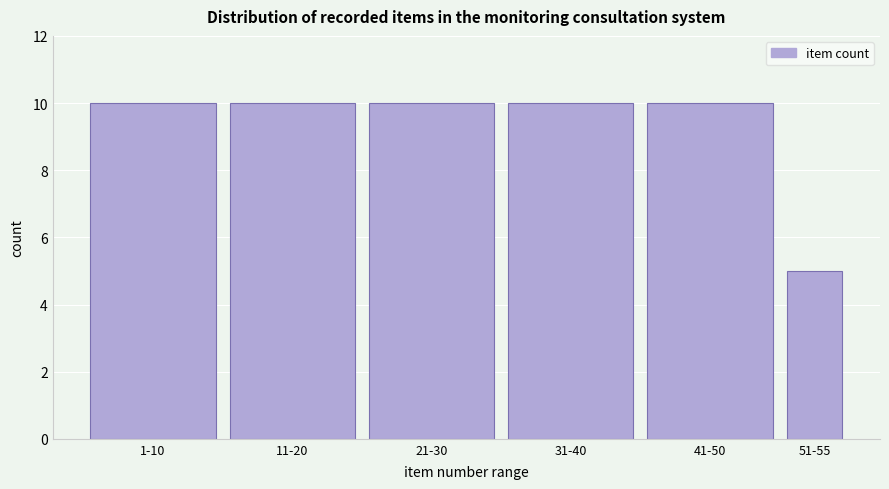

Reading right to left, list all the values displayed in this chart.

5	10	10	10	10	10